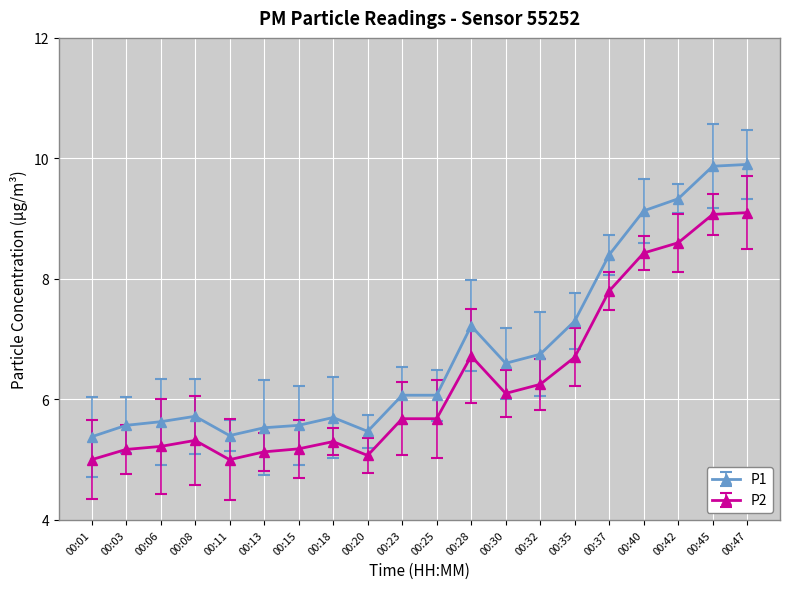

True or false: P2 has more than 0 points higher than both neighbors.

True